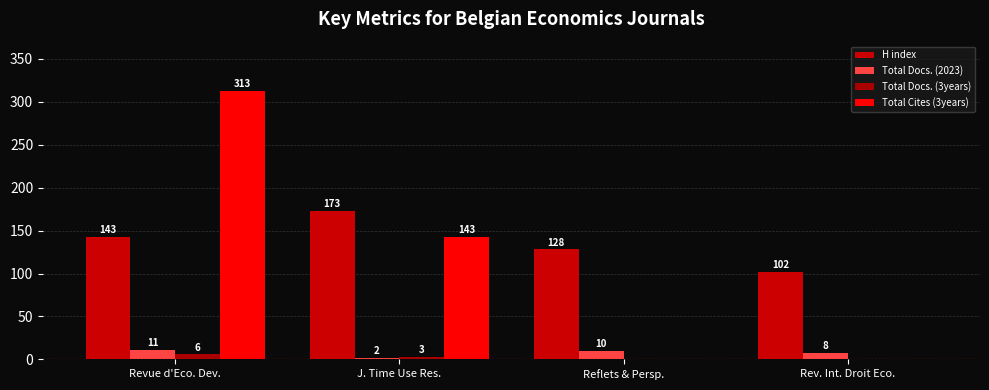

How many groups of bars are there?

4